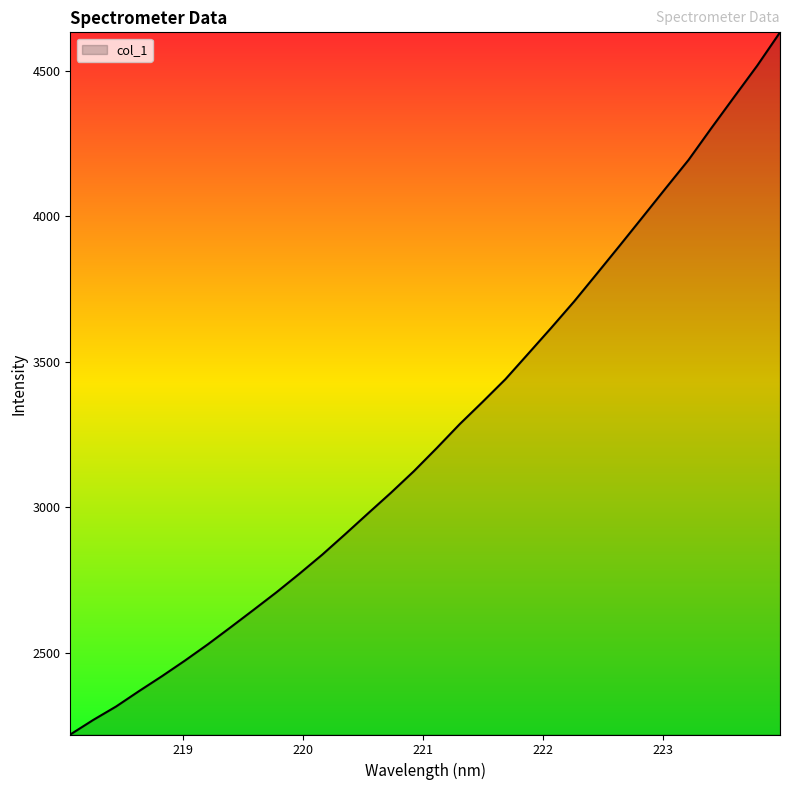

What is the maximum value shown in the chart?

4631.7